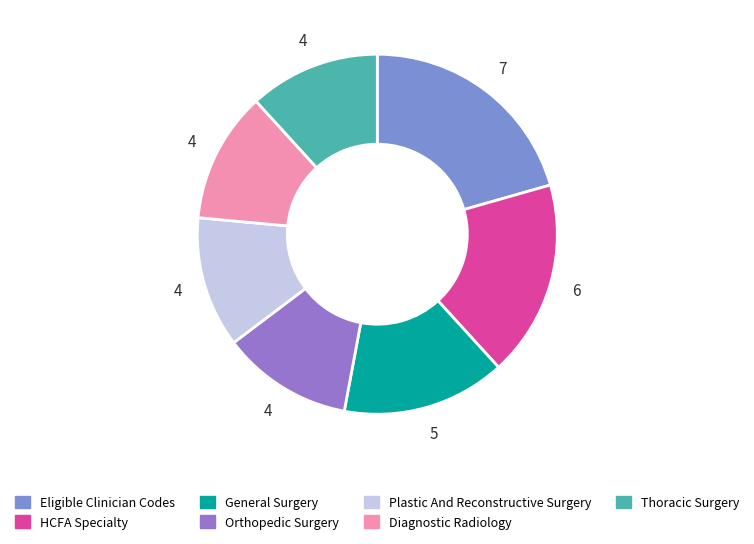

Is it true that Diagnostic Radiology is 12% of the pie?

True